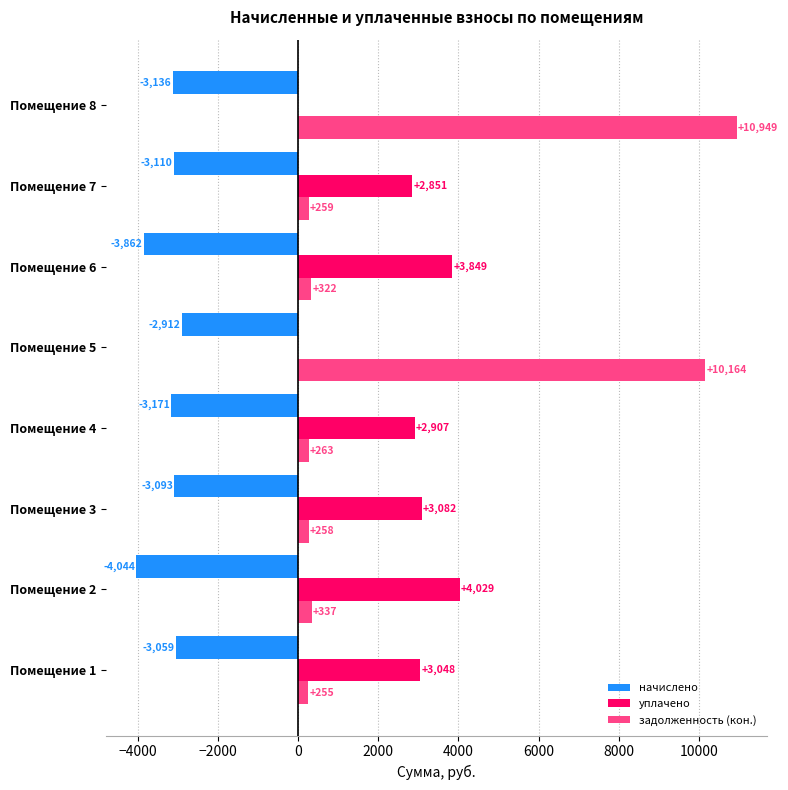

At which category is the sum across all series the highest?

Помещение 8